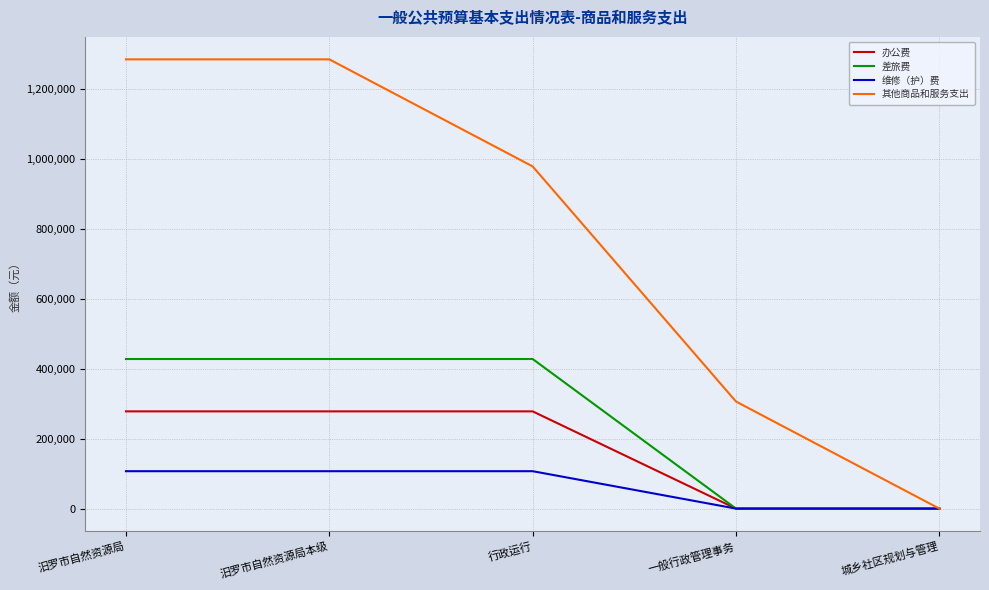

Reading left to right, extract all data points from this chart.

办公费: 278200	278200	278200	0	0
差旅费: 428000	428000	428000	0	0
维修（护）费: 107000	107000	107000	0	0
其他商品和服务支出: 1285400	1285400	979063	306337	0